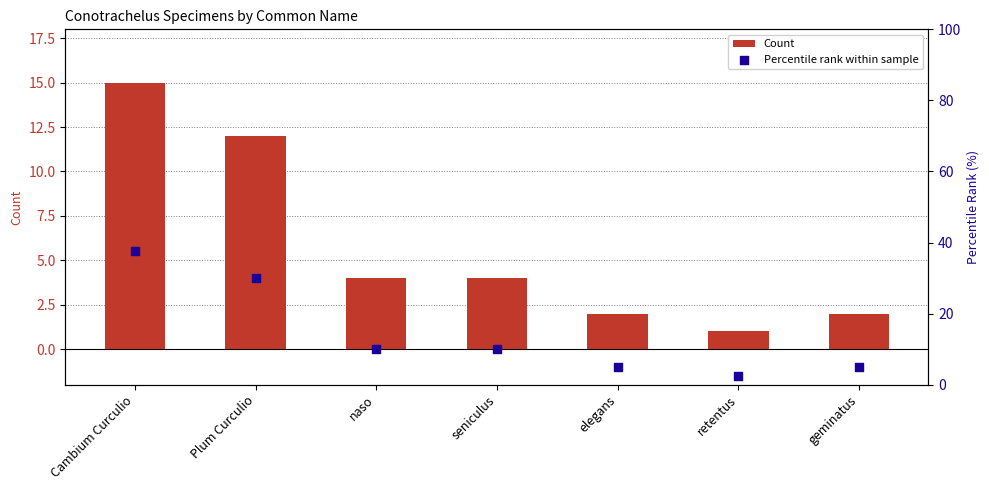

Which series reaches the maximum Y coordinate?

Percentile rank within sample